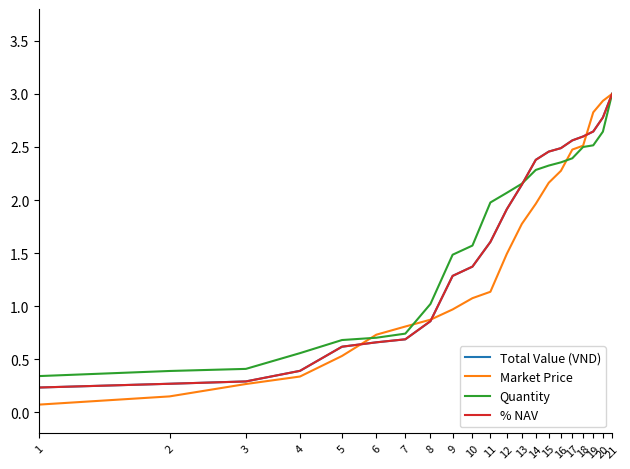

Does the chart have visible grid lines?

No